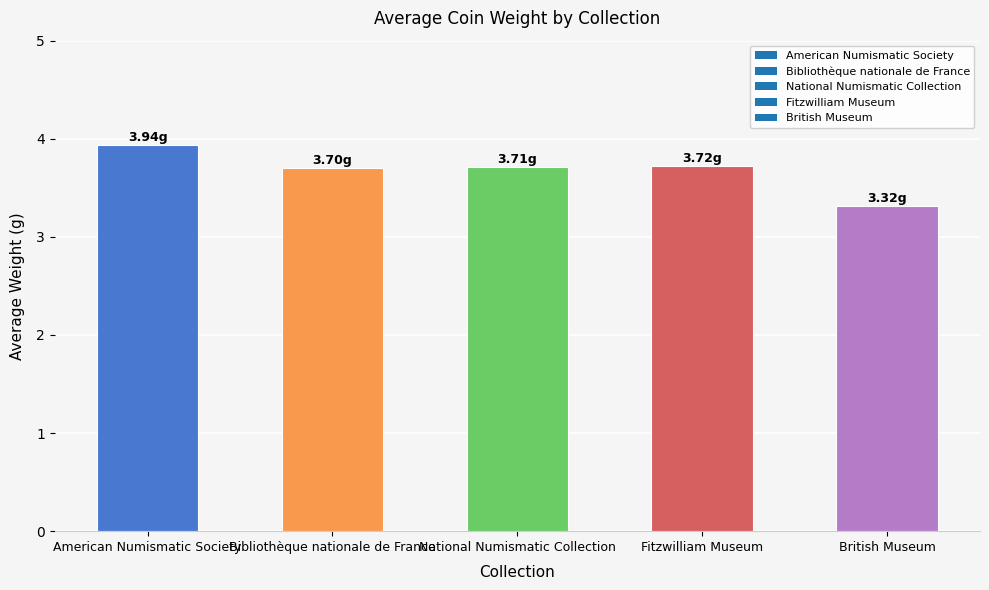

Is it true that the value at American Numismatic Society is 6.5?

False